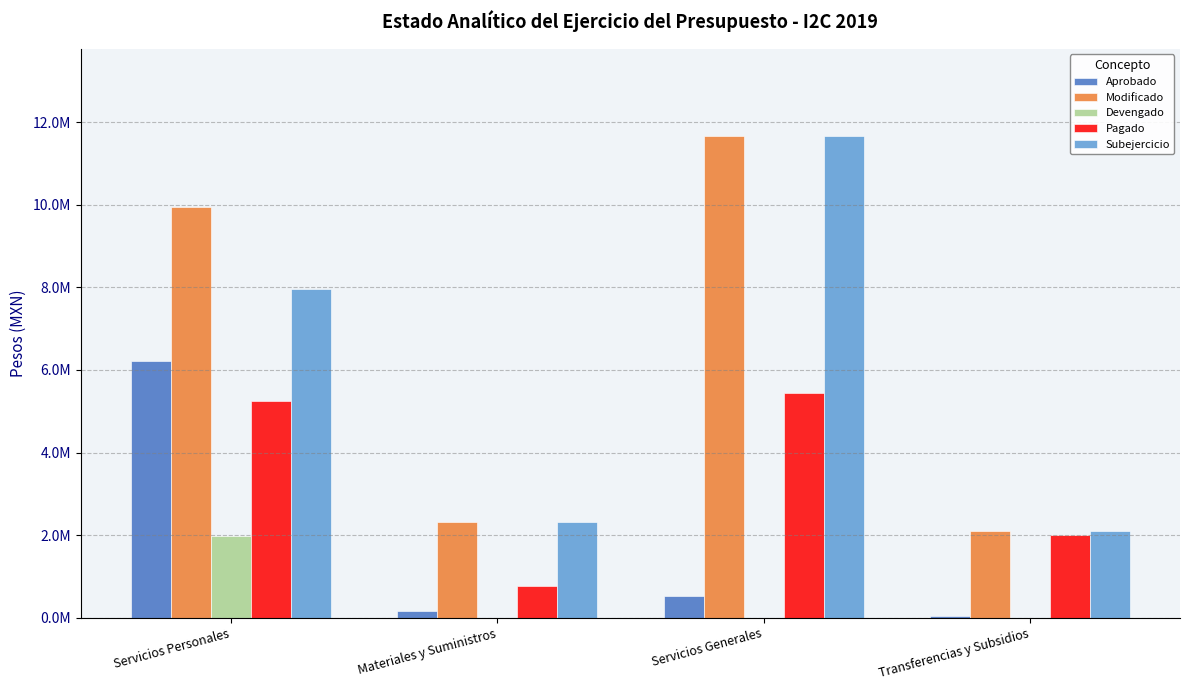

What are all the series names shown in the legend?

Aprobado, Modificado, Devengado, Pagado, Subejercicio